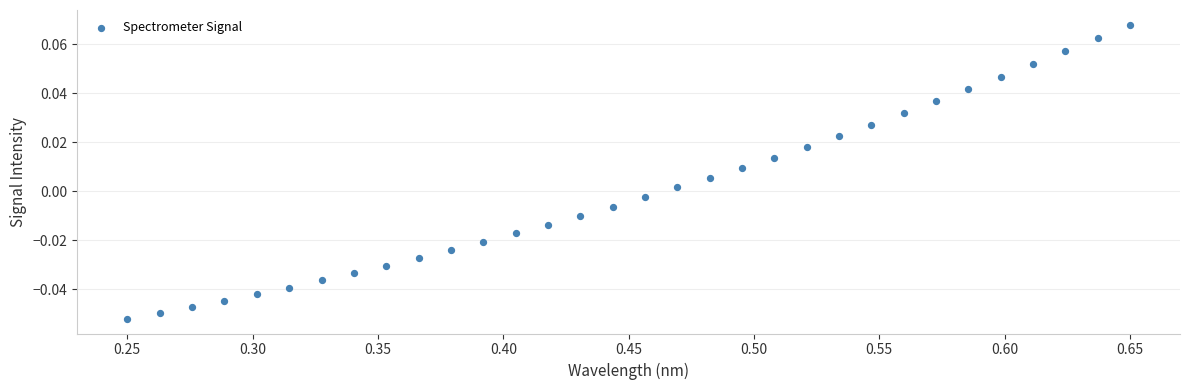

What is the range of X values (max minus min)?

0.4